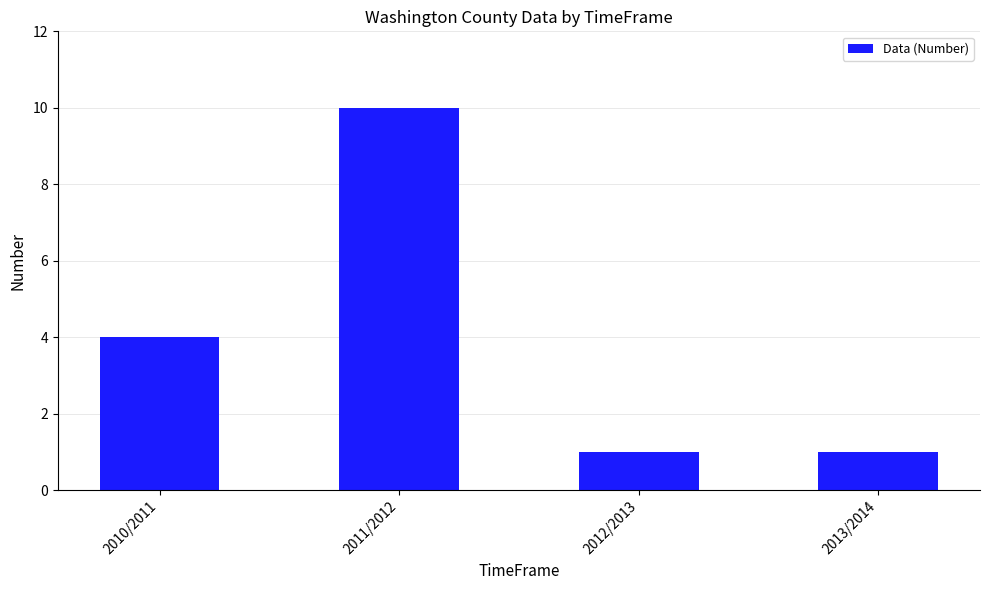

What position from the left is 2013/2014?

4